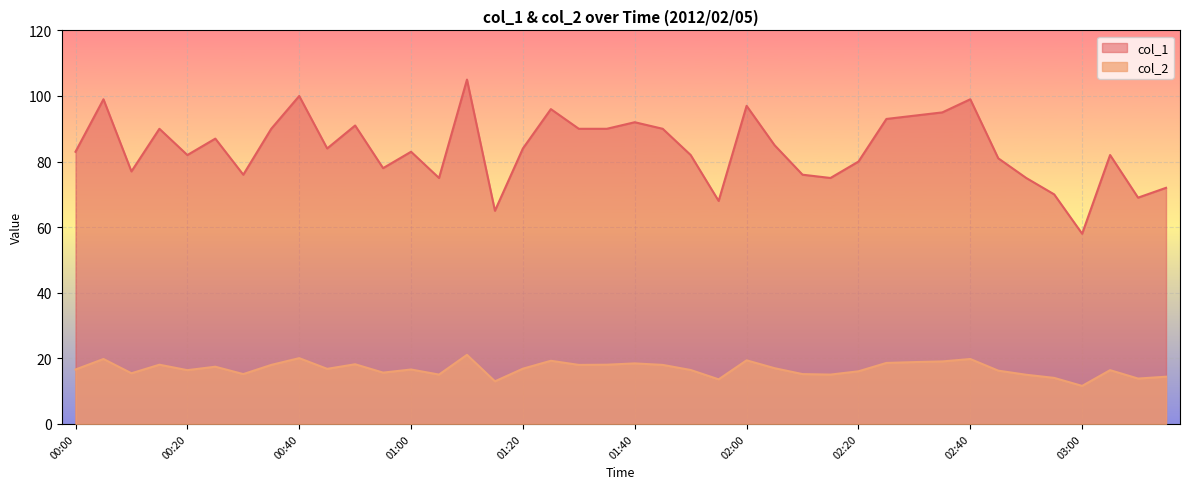

How many values in the col_1 series are below 84?

20